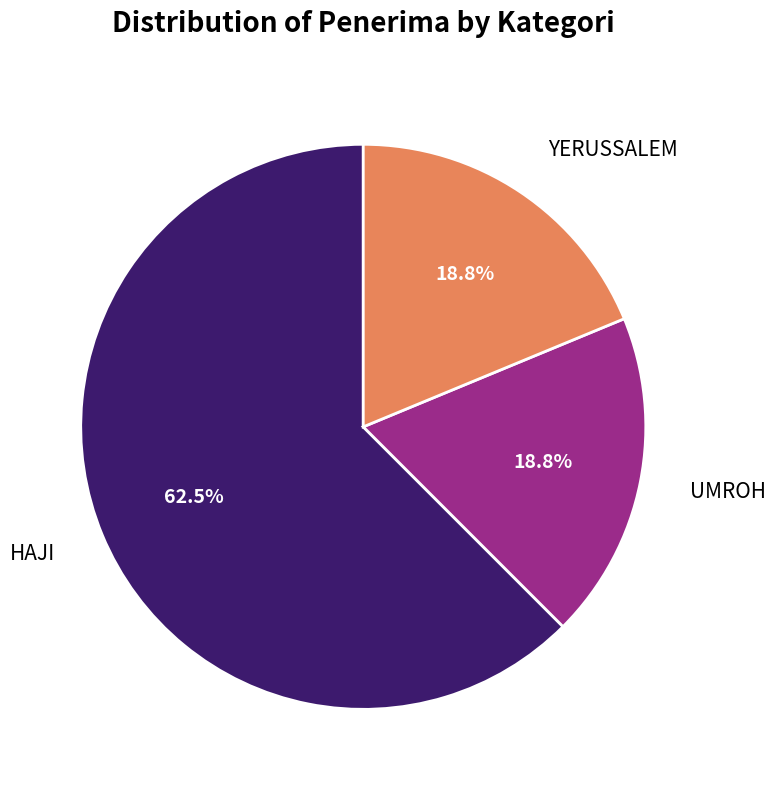

Is there any slice that represents more than half of the pie?

Yes